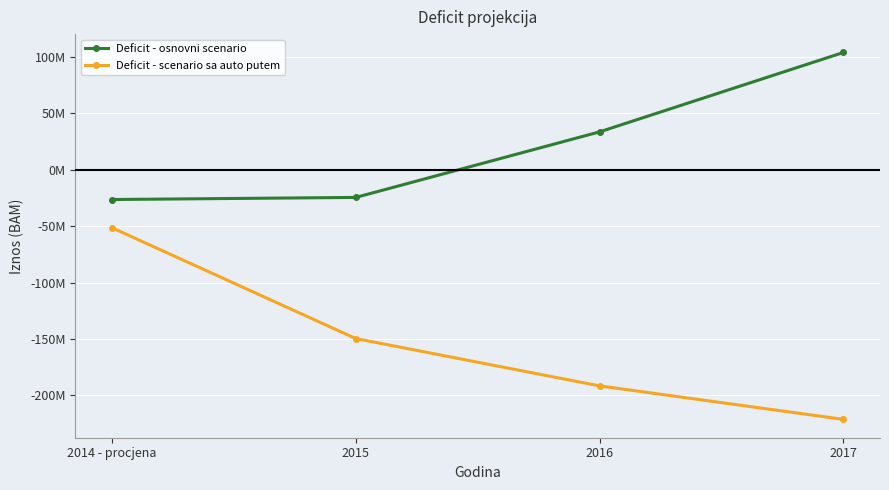

List the series in order of their peak value, lowest first.

Deficit - scenario sa auto putem, Deficit - osnovni scenario